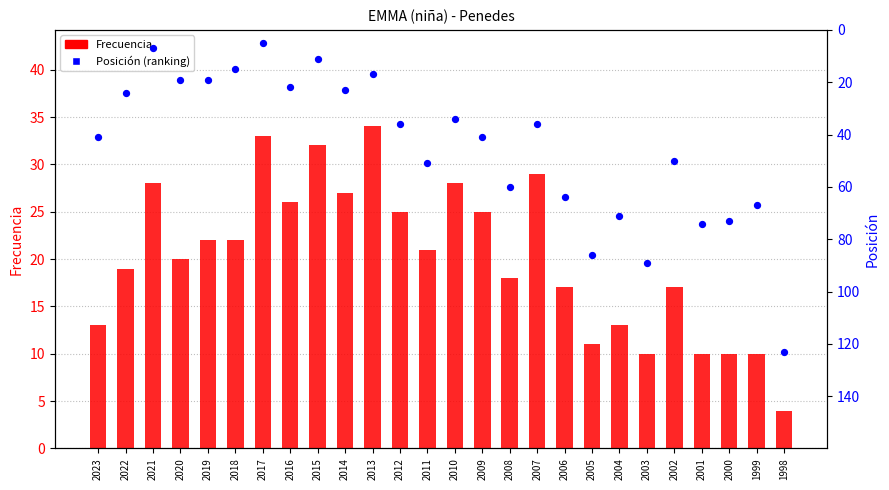

Which series has the largest Y range (max minus min)?

Posición (ranking)